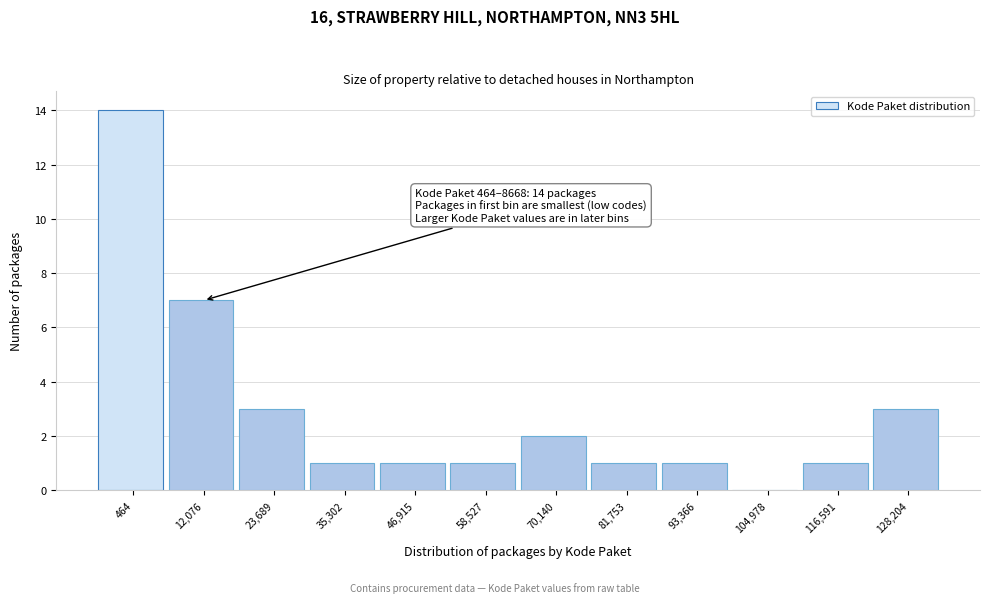

Reading right to left, list all the values displayed in this chart.

128,204=3	116,591=1	104,978=0	93,366=1	81,753=1	70,140=2	58,527=1	46,915=1	35,302=1	23,689=3	12,076=7	464=14